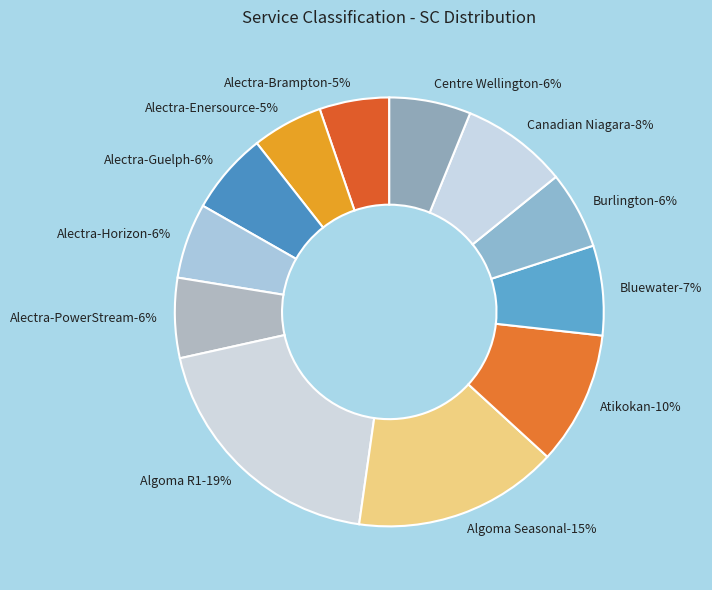

Is there a majority slice in this chart?

No